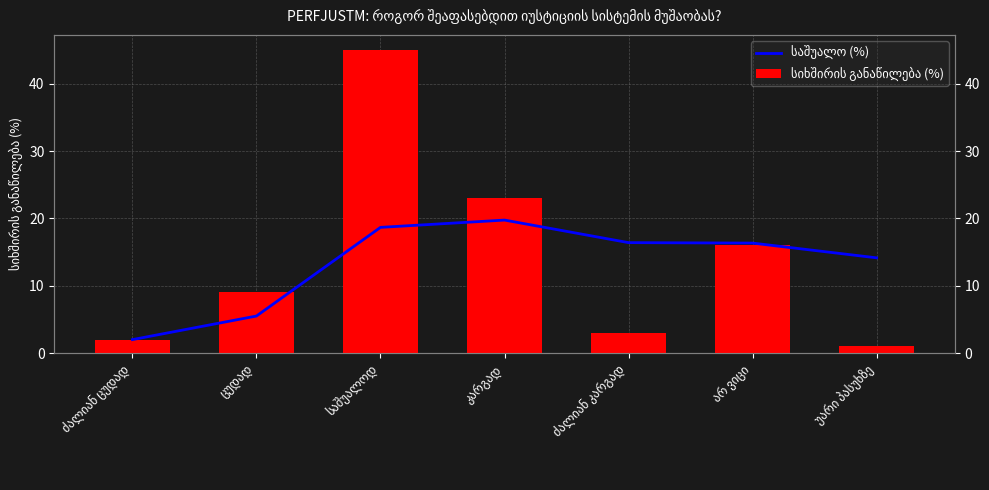

What is the difference between the სიხშირის განაწილება (%) values at საშუალოდ and ძალიან ცუდად?

43.0